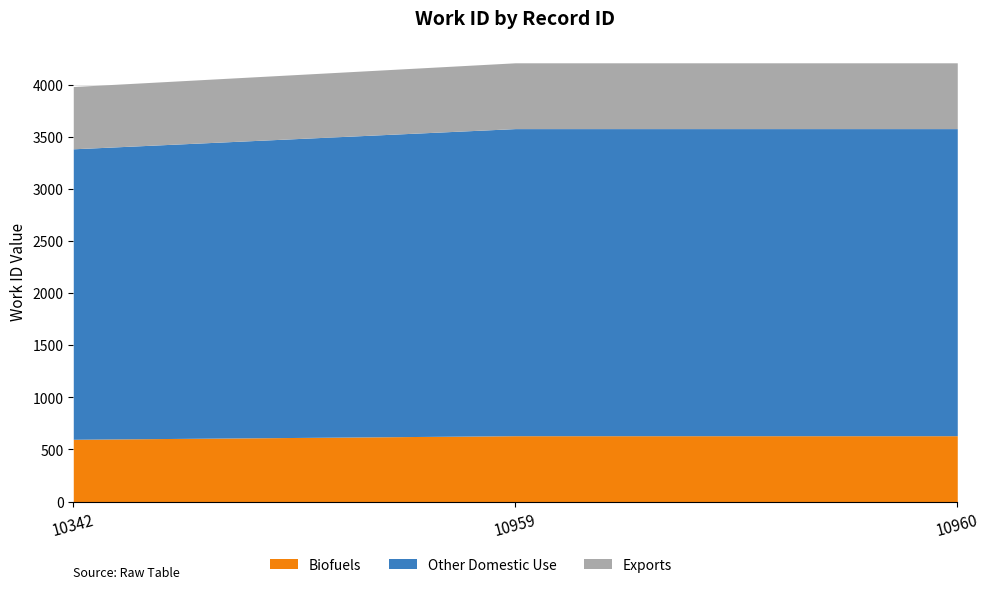

What is the value of the 2nd point from the left?

631.4